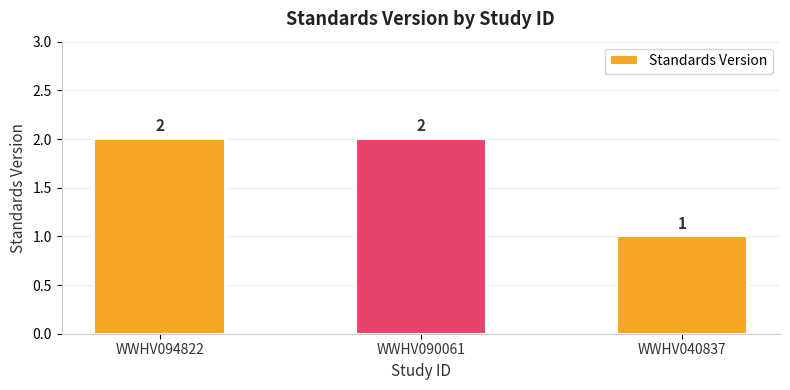

Does the chart contain any negative values?

No